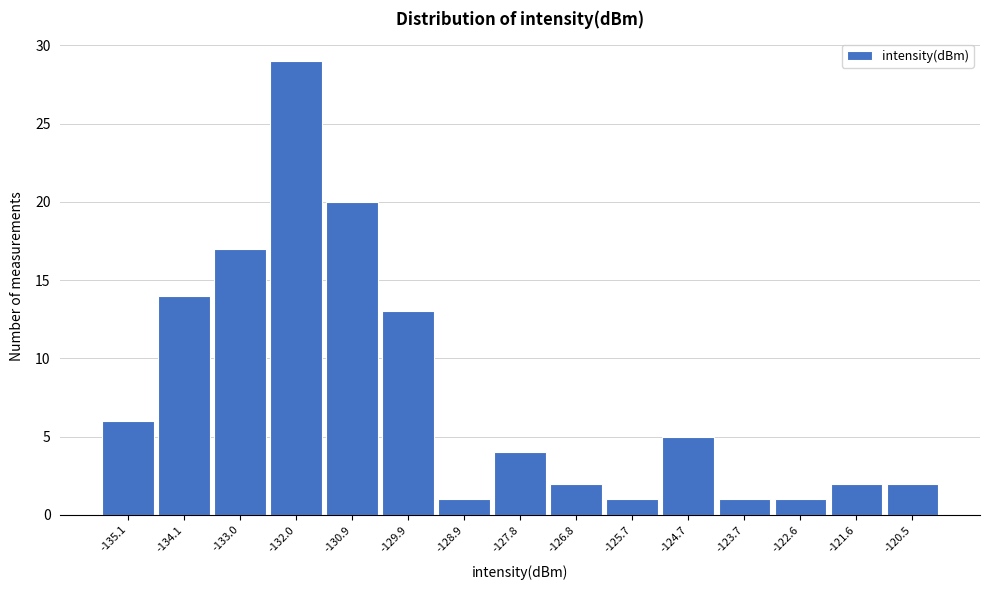

Reading left to right, transcribe all the data shown in this chart.

-135.1=6	-134.1=14	-133.0=17	-132.0=29	-130.9=20	-129.9=13	-128.9=1	-127.8=4	-126.8=2	-125.7=1	-124.7=5	-123.7=1	-122.6=1	-121.6=2	-120.5=2